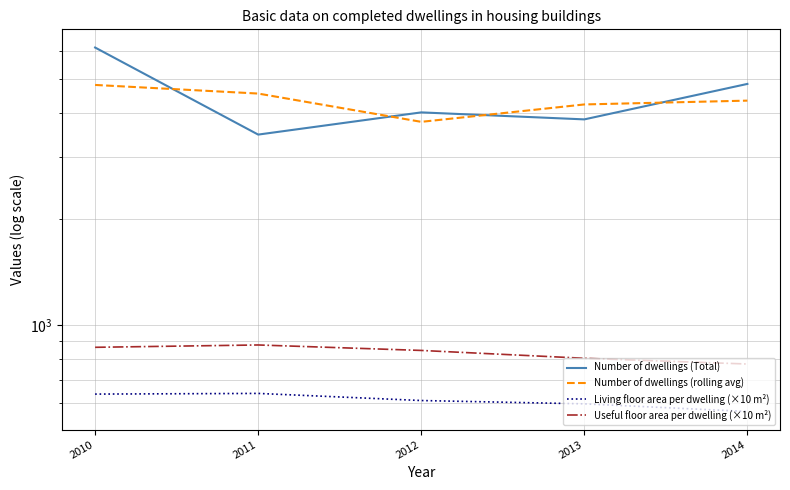

How many data points in Number of dwellings (Total) are above 4024?

2